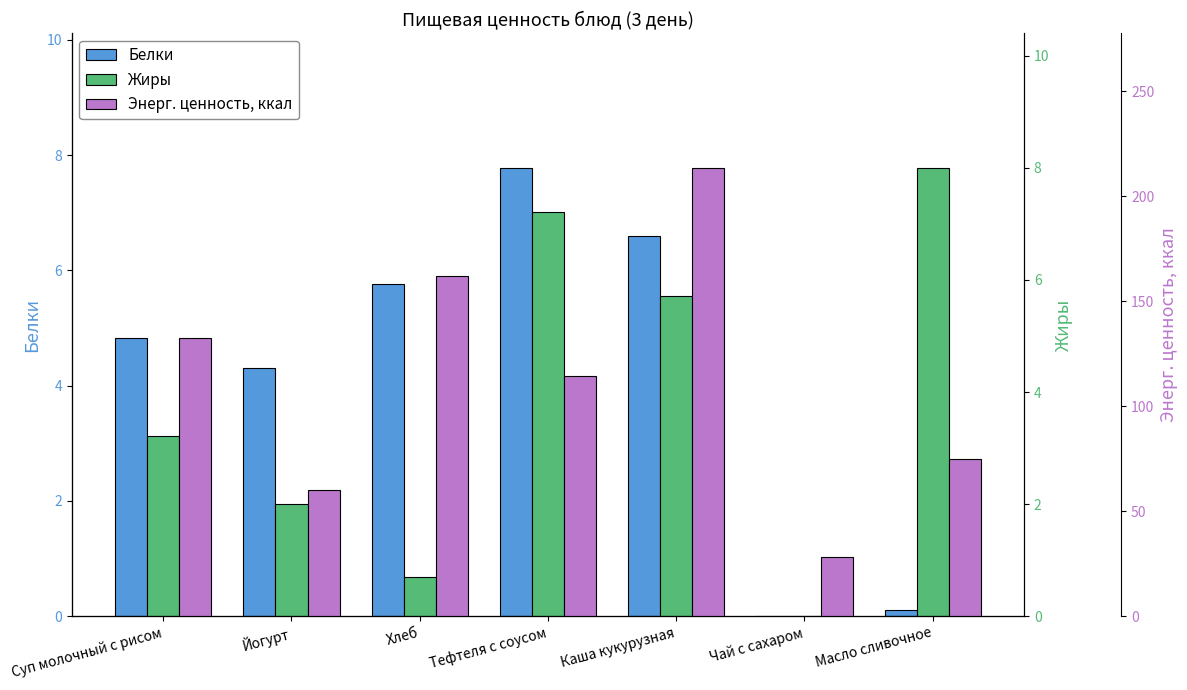

Reading left to right, transcribe all the data shown in this chart.

Белки: Суп молочный с рисом=4.8	Йогурт=4.3	Хлеб=5.8	Тефтеля с соусом=7.8	Каша кукурузная=6.6	Чай с сахаром=0.0	Масло сливочное=0.1
Жиры: Суп молочный с рисом=3.2	Йогурт=2.0	Хлеб=0.7	Тефтеля с соусом=7.2	Каша кукурузная=5.7	Чай с сахаром=0.0	Масло сливочное=8.0
Энерг. ценность, ккал: Суп молочный с рисом=132.4	Йогурт=60.0	Хлеб=162.2	Тефтеля с соусом=114.4	Каша кукурузная=213.6	Чай с сахаром=28.0	Масло сливочное=75.0